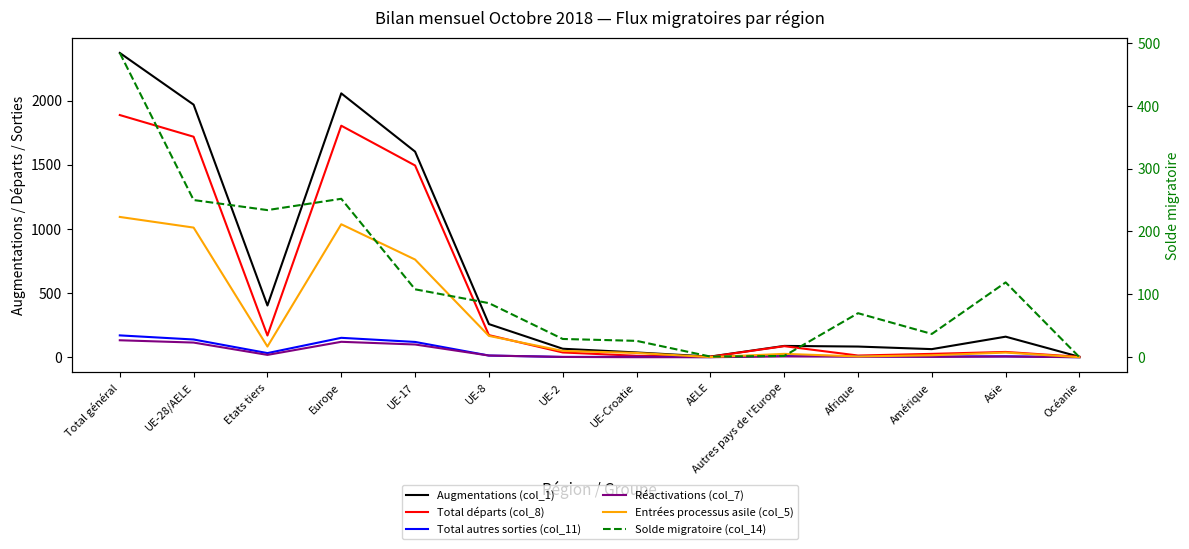

At how many categories does at least one series exceed 1128?

4